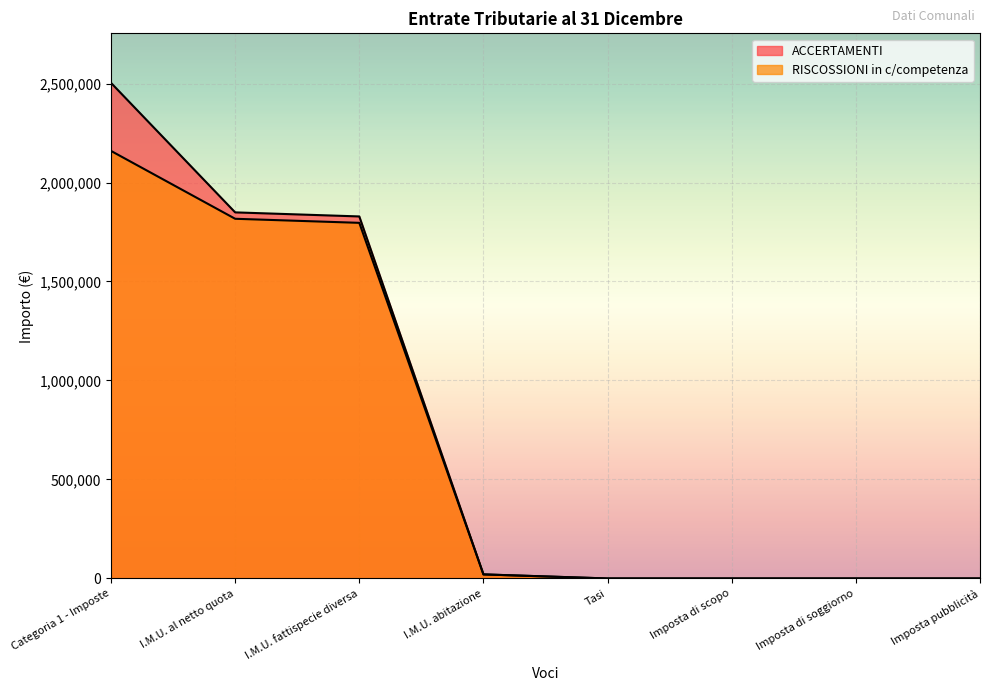

What is the maximum value for ACCERTAMENTI?

2503189.9